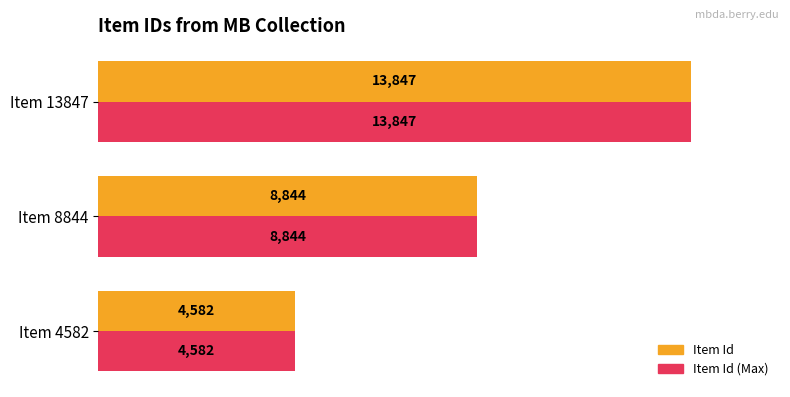

What is the total value across all series at Item 13847?

27694